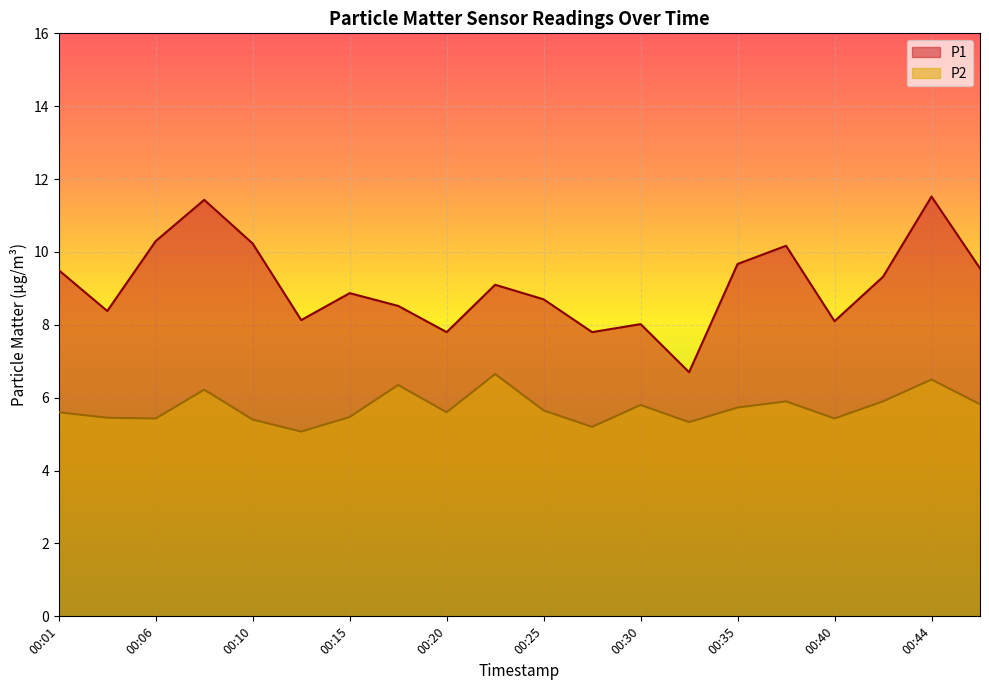

True or false: P2 and P1 intersect in this chart.

False